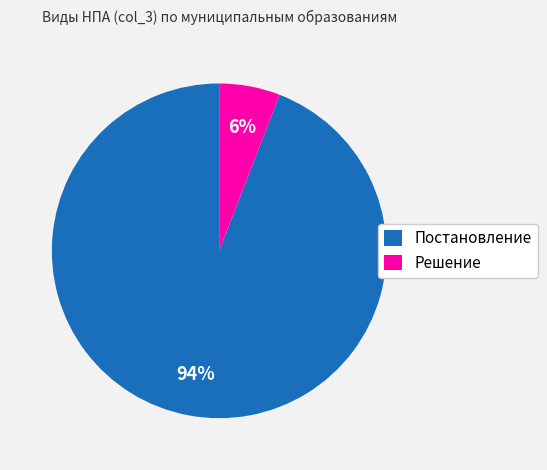

The Решение slice represents 1% of the pie. True or false?

False